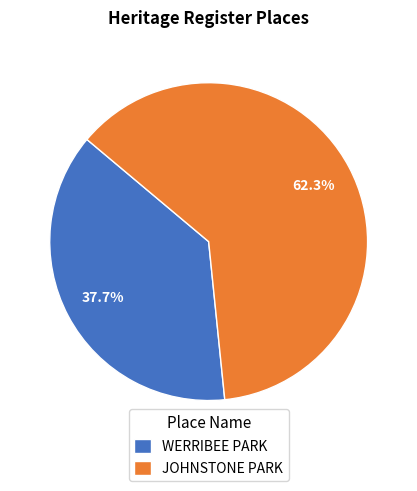

Rank the categories by value from lowest to highest.

WERRIBEE PARK, JOHNSTONE PARK